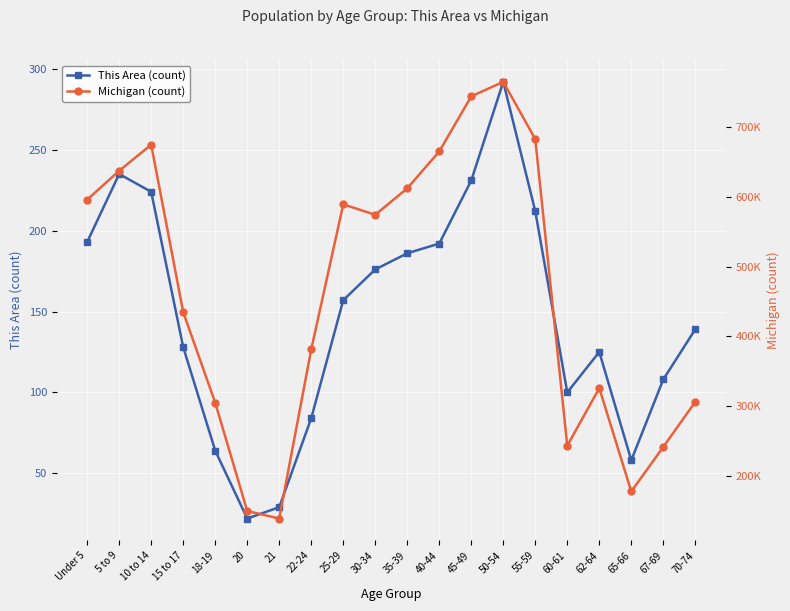

Rank the series at 25-29 from lowest to highest value.

This Area, Michigan